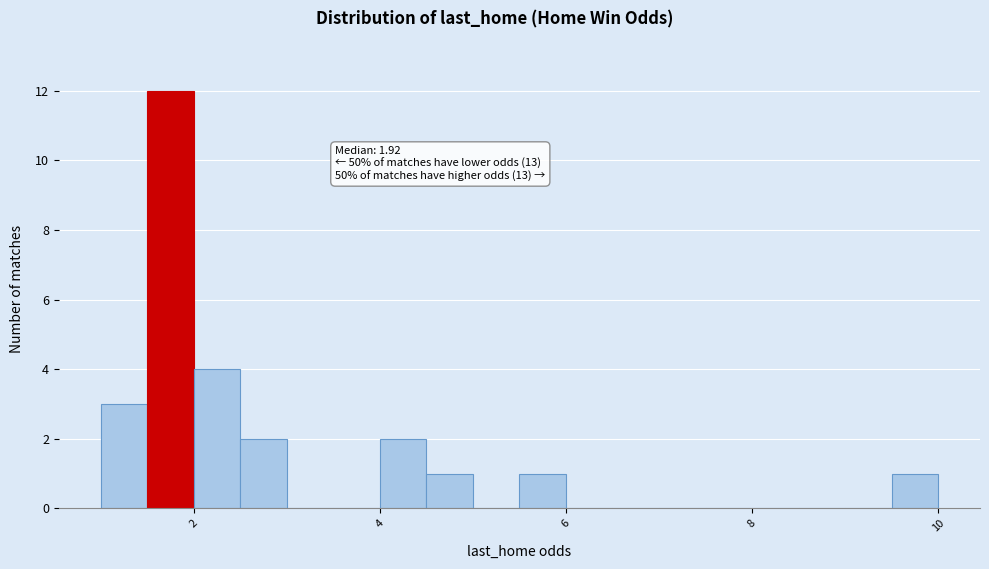

Read against the x-axis, roughly where is the centre of the tallest bar?

1.8